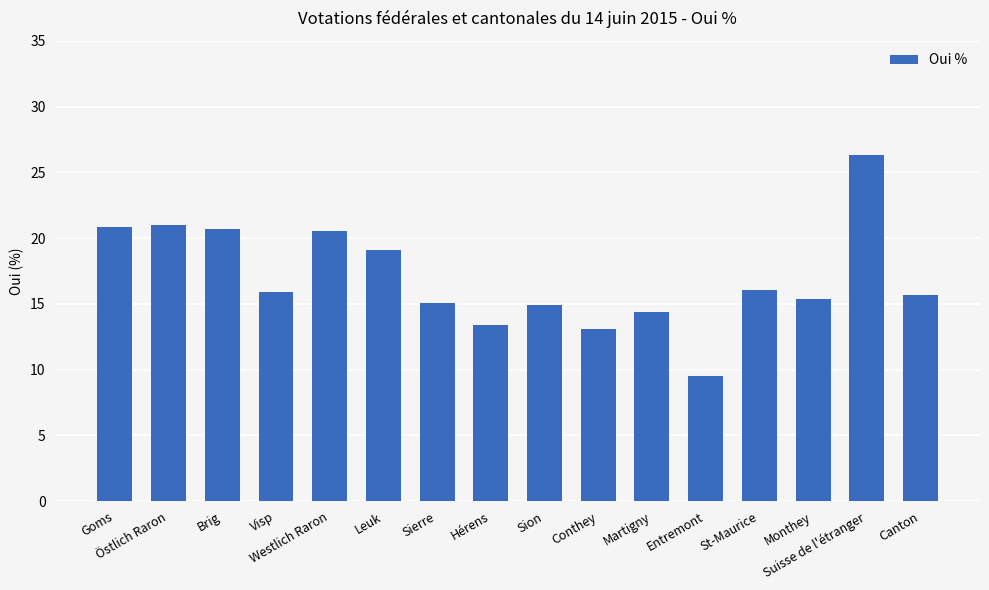

Count the number of categories in the chart.

16